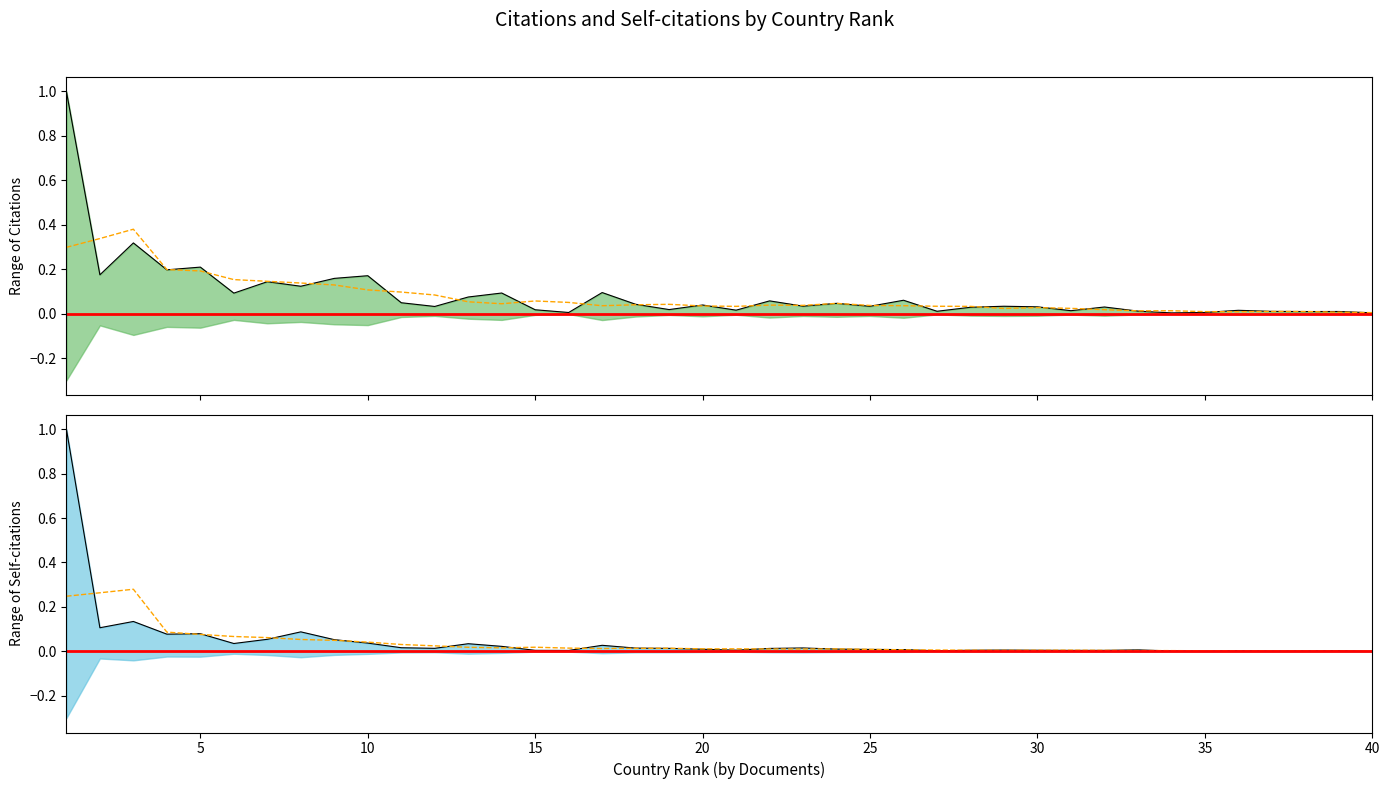

Which series has the largest range (max minus min)?

Self-citations